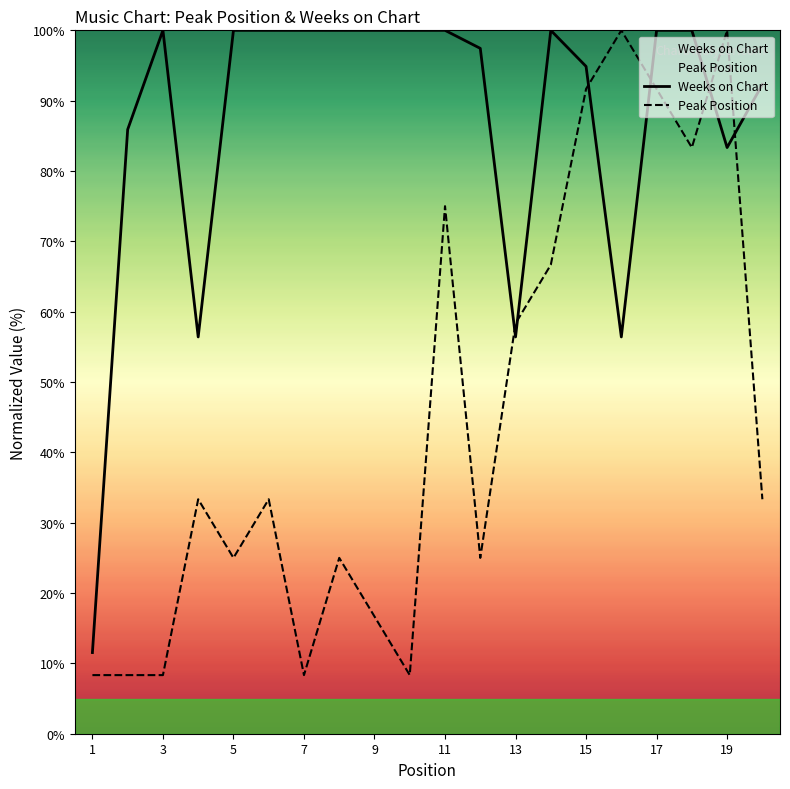

True or false: Weeks on Chart has more than 0 interior local peaks.

True